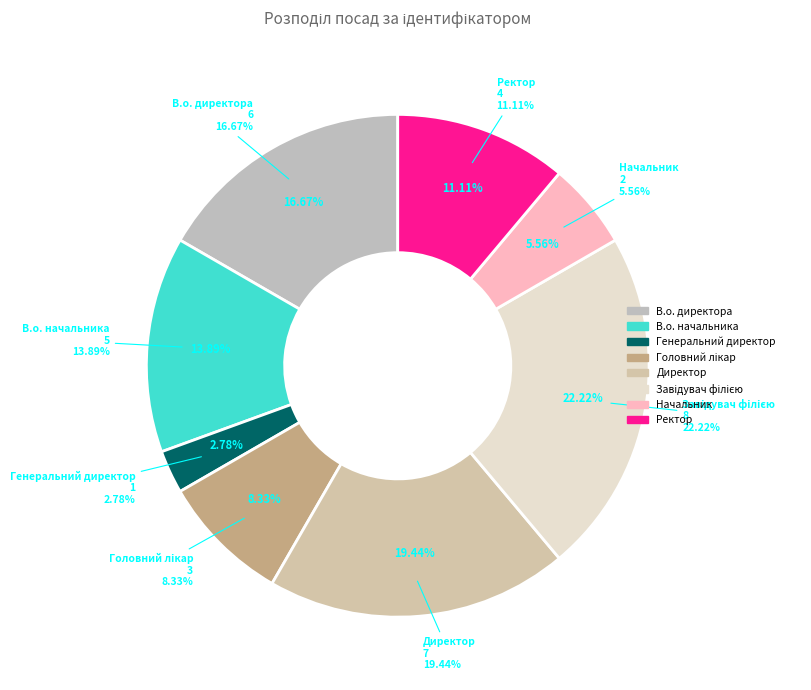

Combined, what portion of the pie is Директор and Начальник?

25.0%